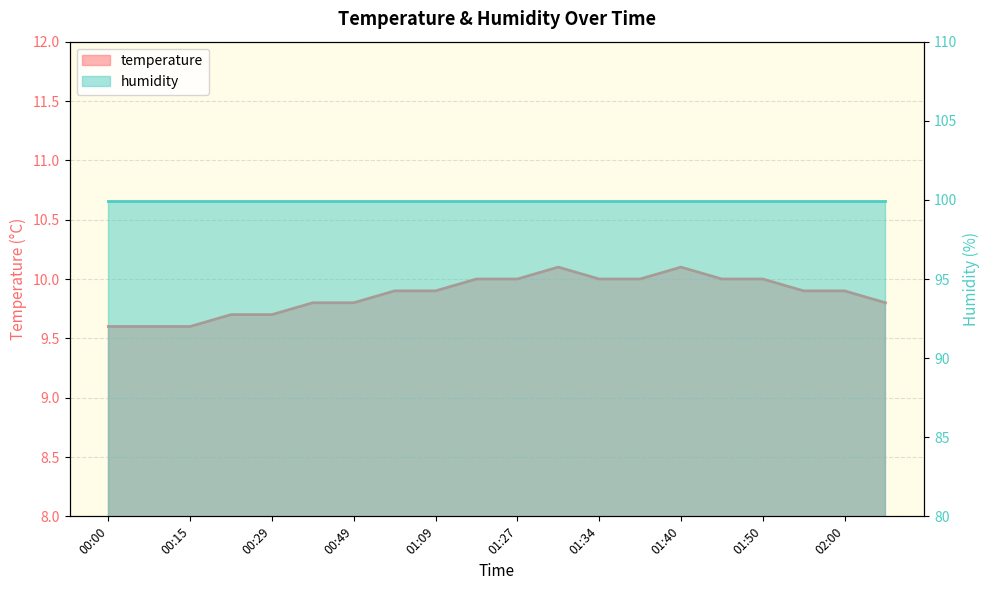

Which has a higher value, 00:15 or 00:42?

00:42